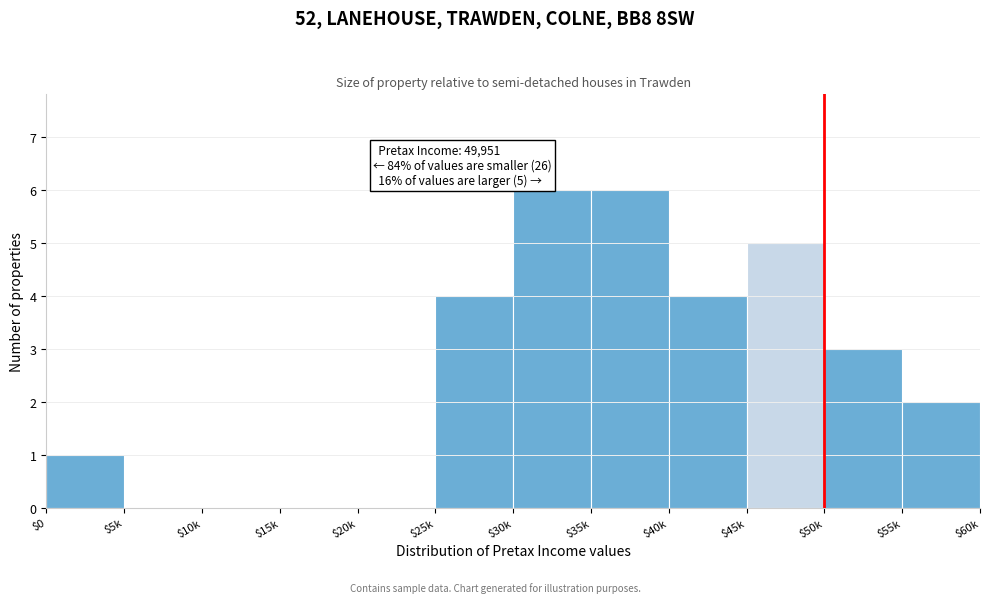

Is it true that the value at $45k is 5?

True